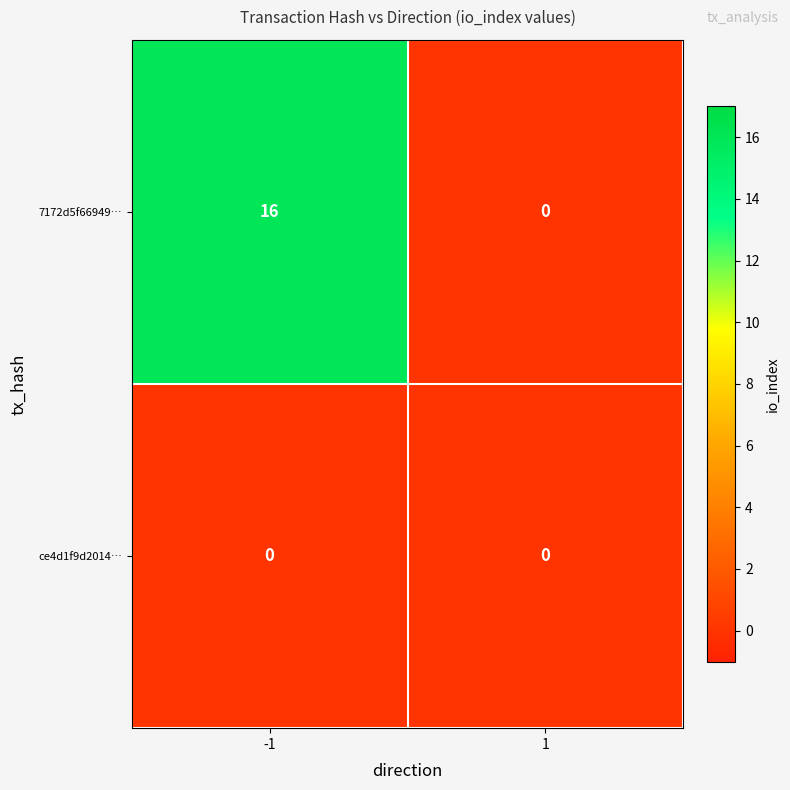

Which series has the largest total across all categories?

7172d5f66949…